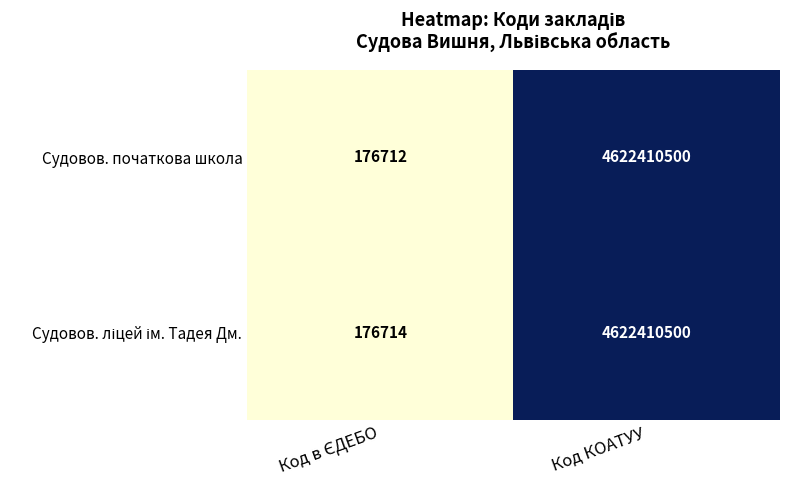

The Судовов. початкова школа series shows 2329428348 at Код КОАТУУ. True or false?

False